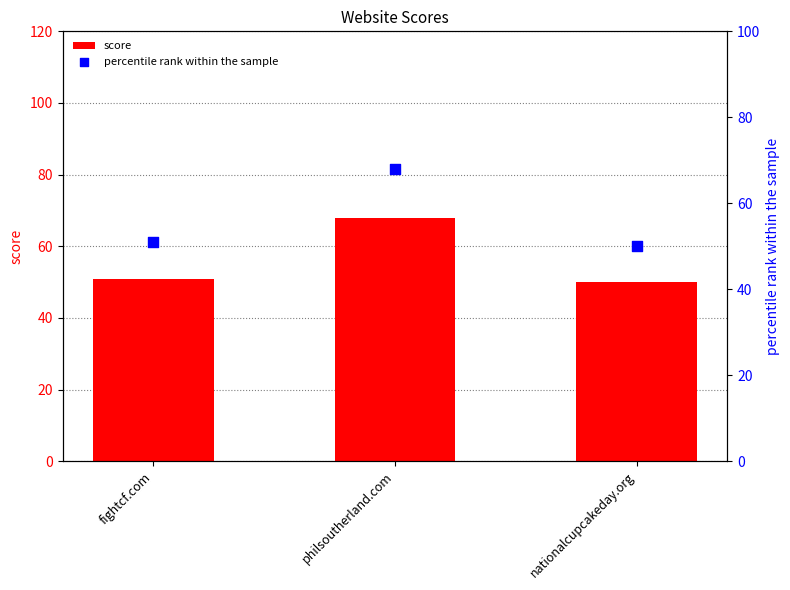

Is the value of percentile rank within the sample at philsoutherland.com greater than the value of score at philsoutherland.com?

No